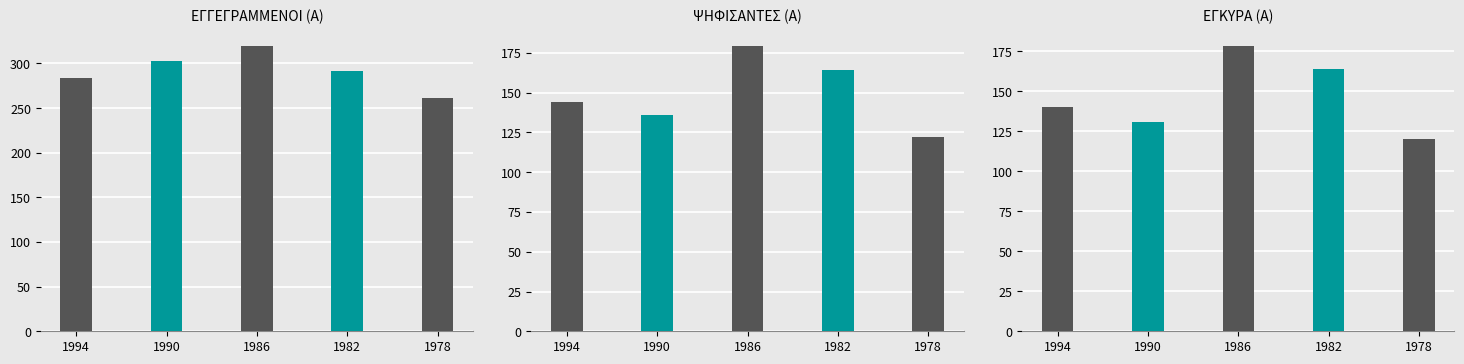

Is the value of ΕΓΚΥΡΑ (Α) at 1978 greater than the value of ΨΗΦΙΣΑΝΤΕΣ (Α) at 1990?

No